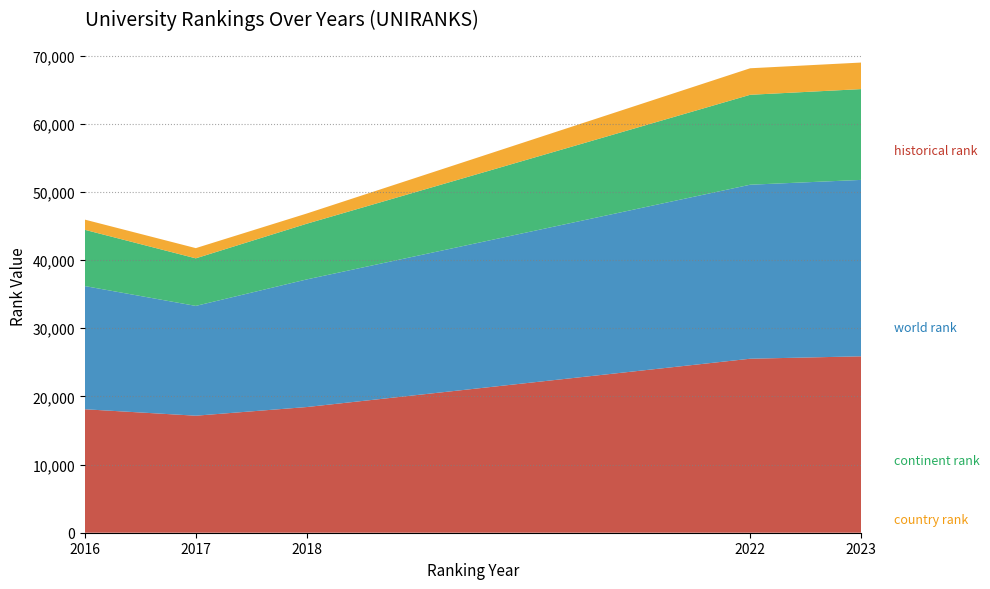

Reading right to left, extract all data points from this chart.

historical rank: 25885.0	25532.0	18441.0	17171.5	18116.0
world rank: 25885.0	25532.0	18725.0	16110.0	18076.0
continent rank: 13324.0	13196.0	8171.0	6980.0	8254.0
country rank: 3896.0	3891.0	1497.0	1499.0	1496.0